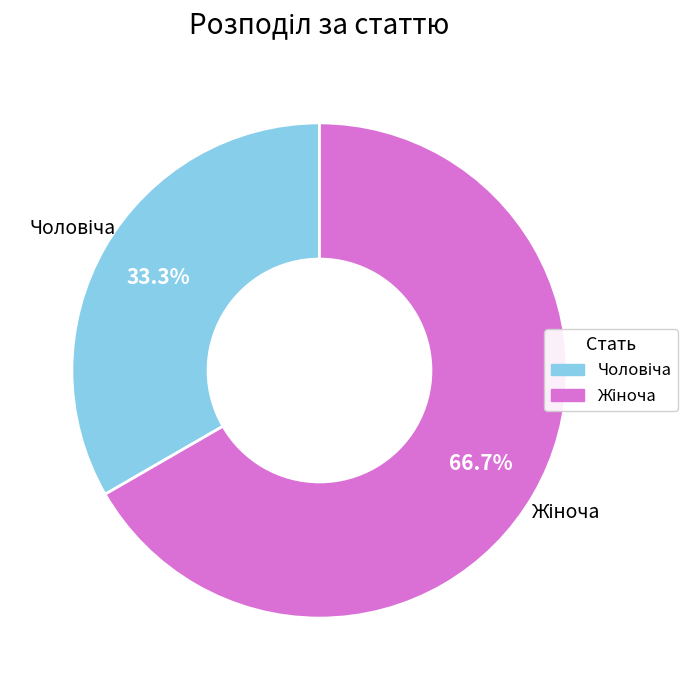

Is there a majority slice in this chart?

Yes